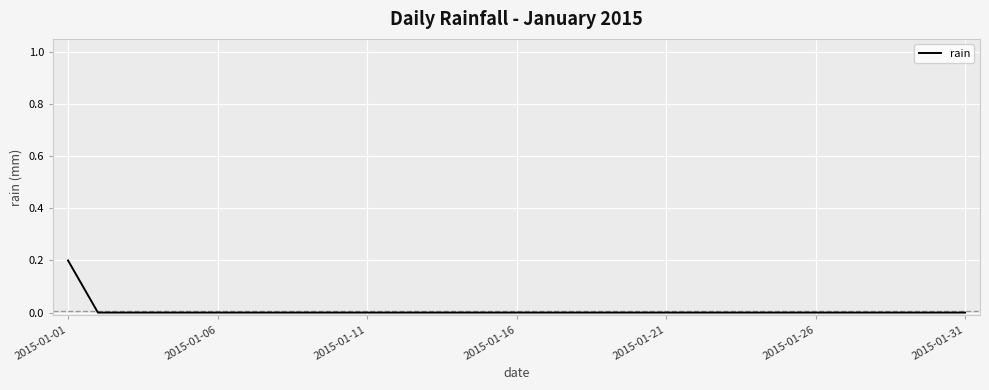

How many lines are shown in the chart?

1